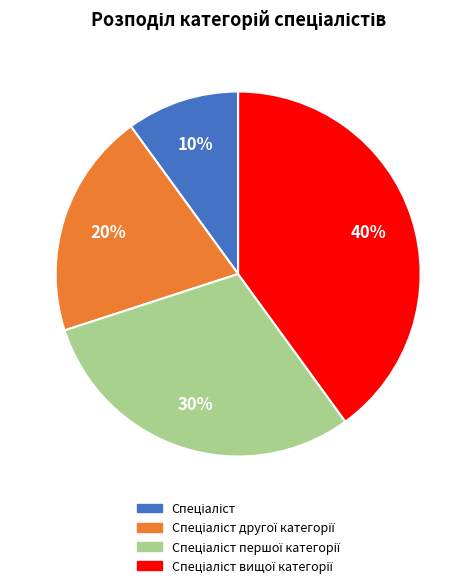

Is there any slice that represents more than half of the pie?

No